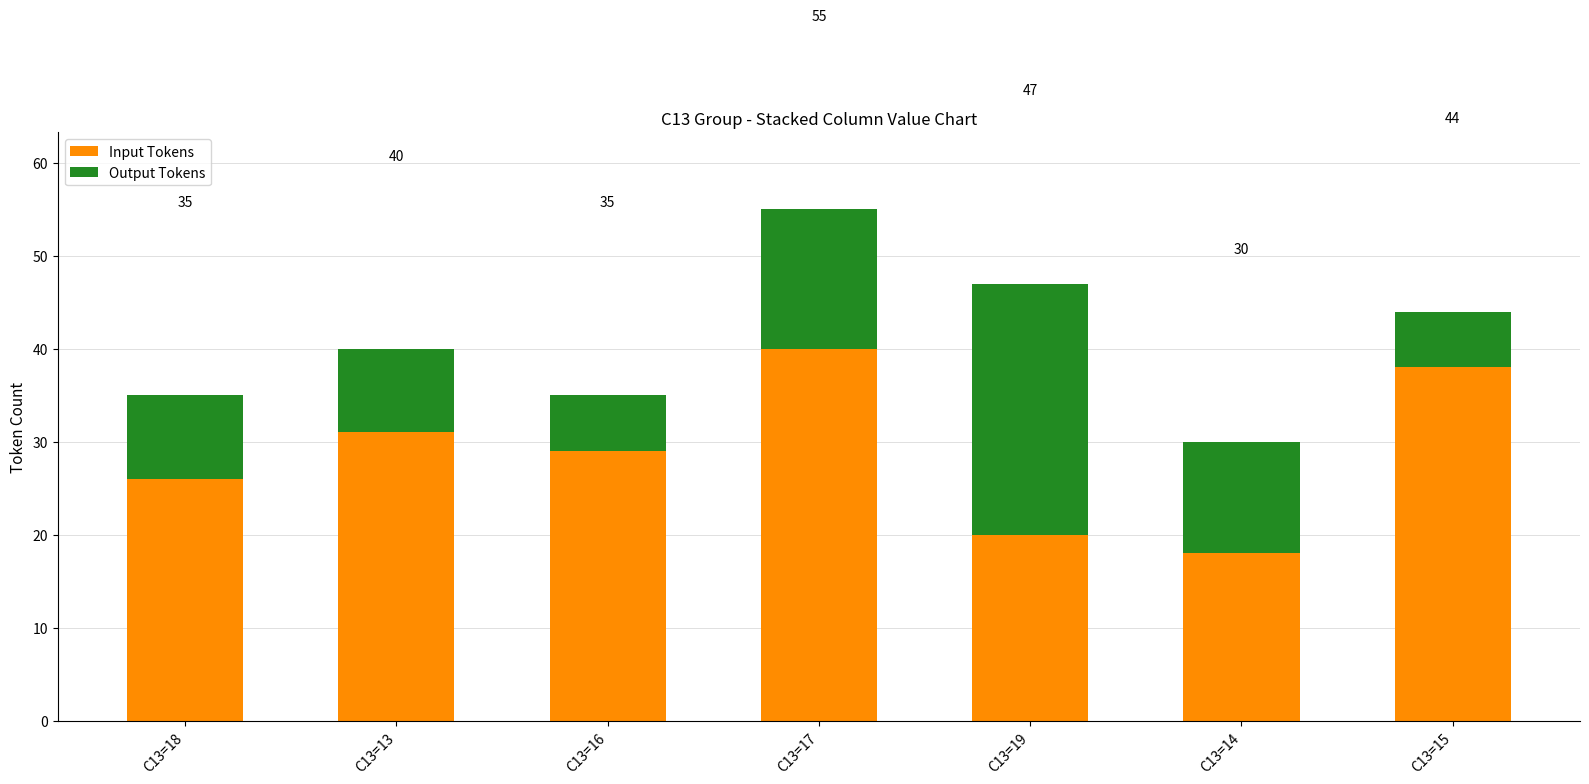

How many bars are there in total?

7